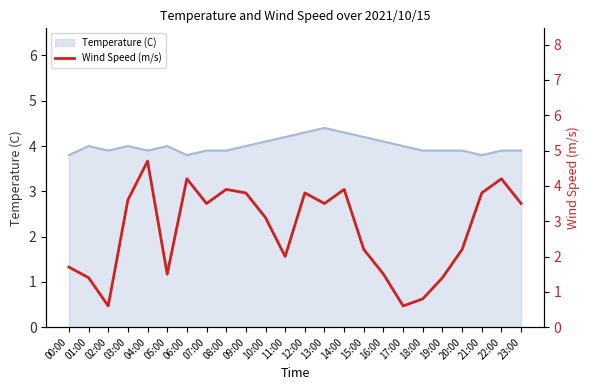

What is the minimum value shown in the chart?

0.6